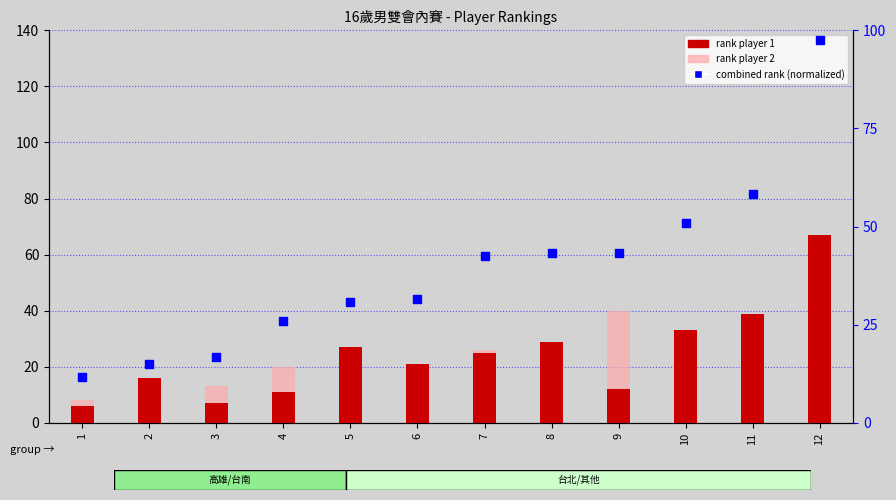

Which series contains the lowest Y value?

rank player 2